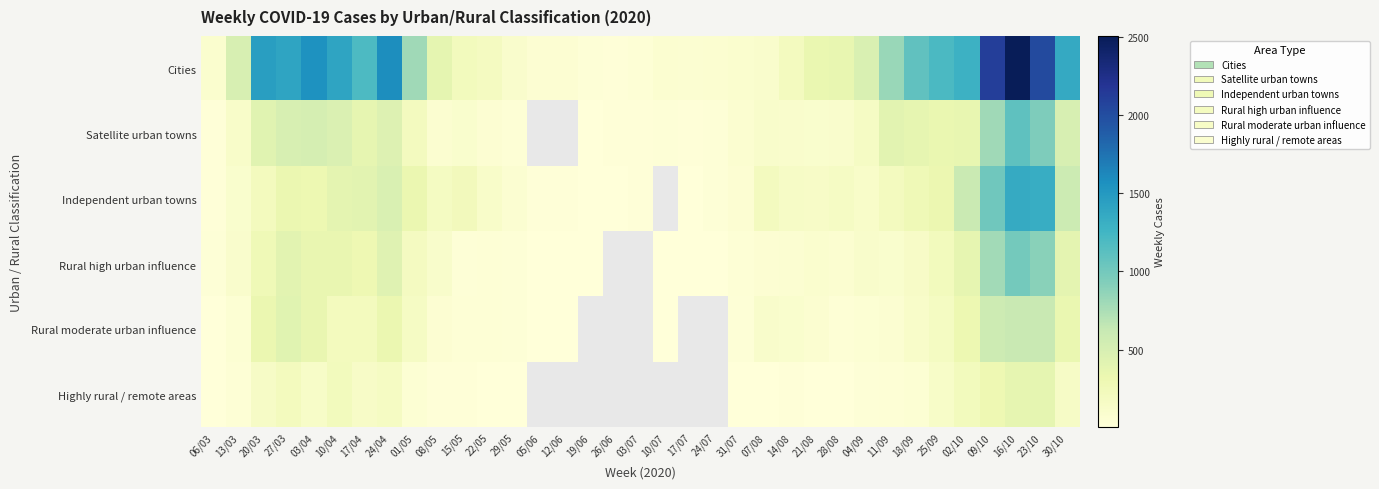

Count the number of data series in this chart.

6